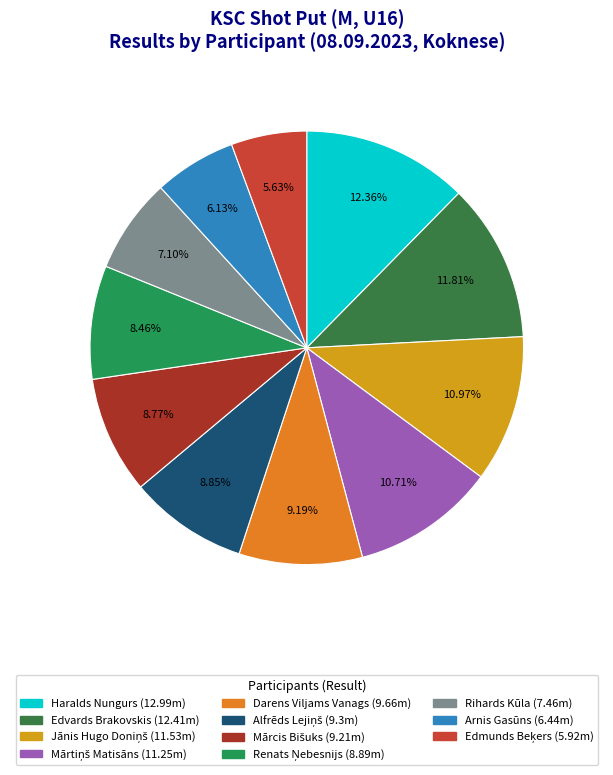

Does any single category account for the majority?

No